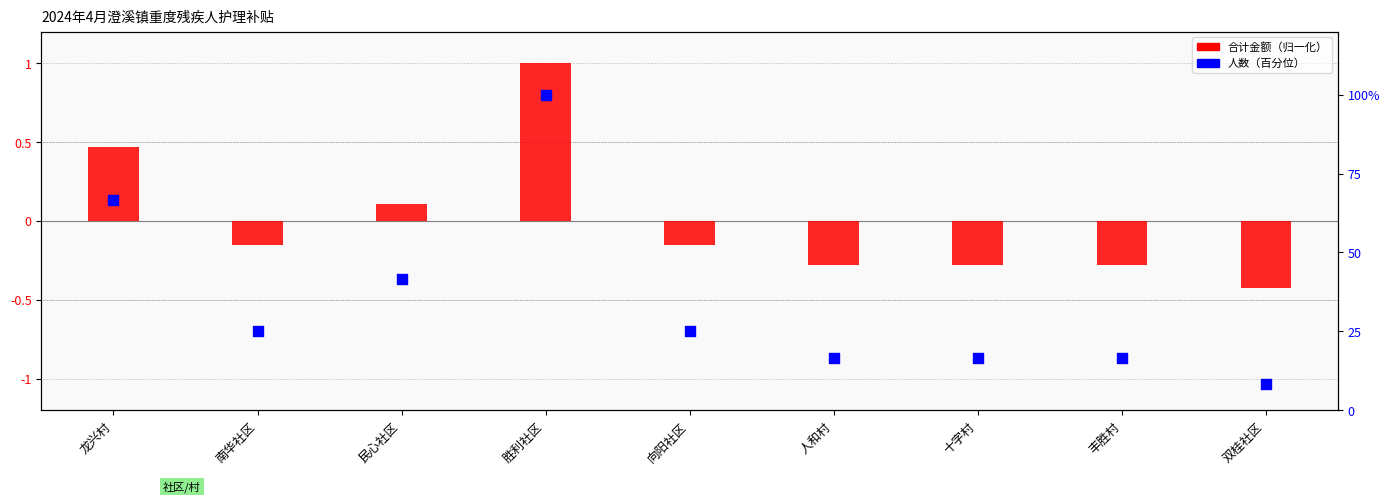

What are all the series names shown in the legend?

合计金额（归一化）, 人数（百分位）